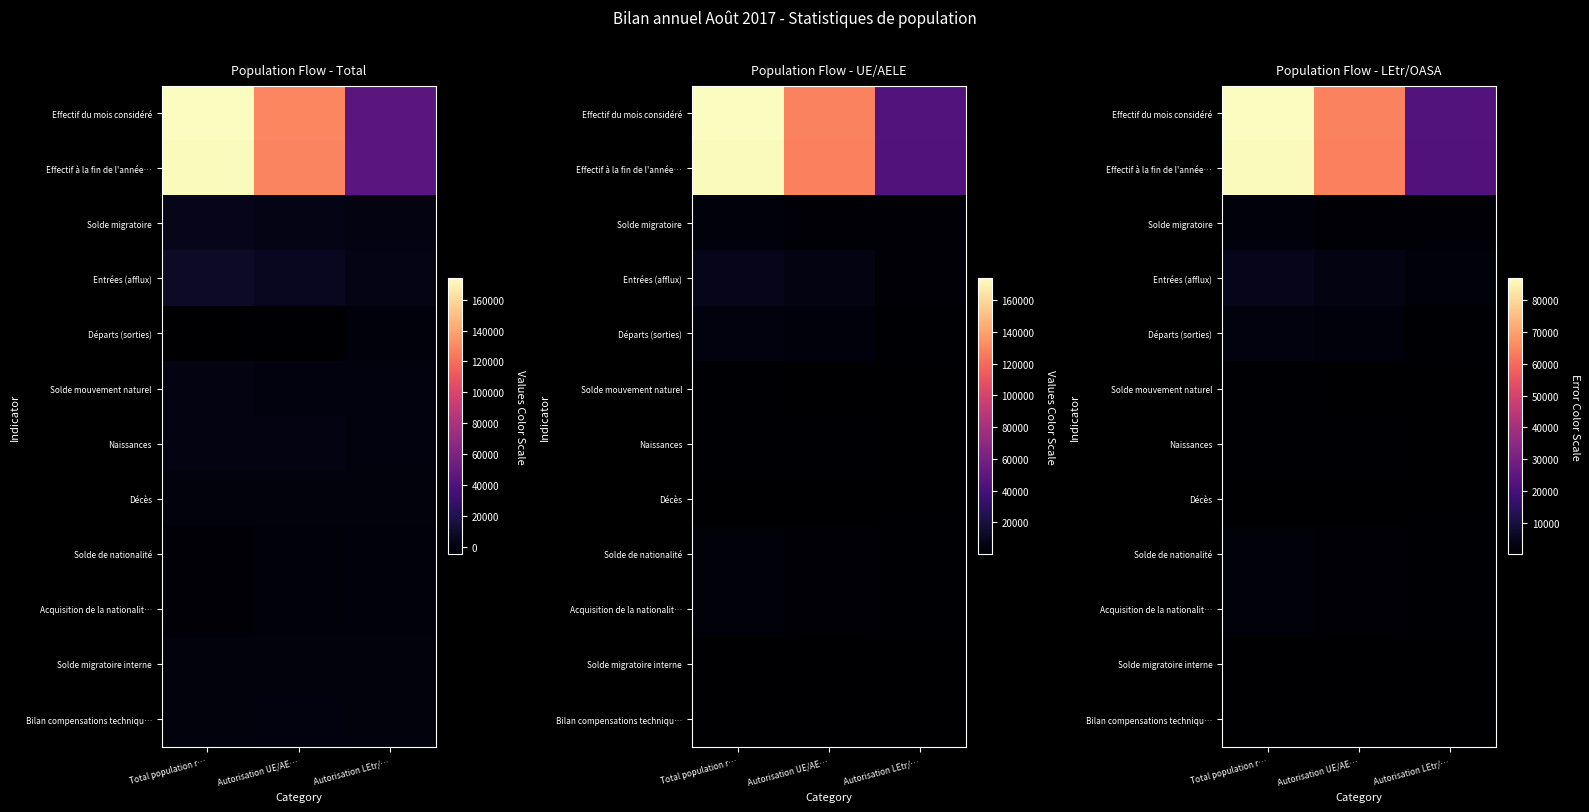

What is the minimum value shown in the chart?

49.2